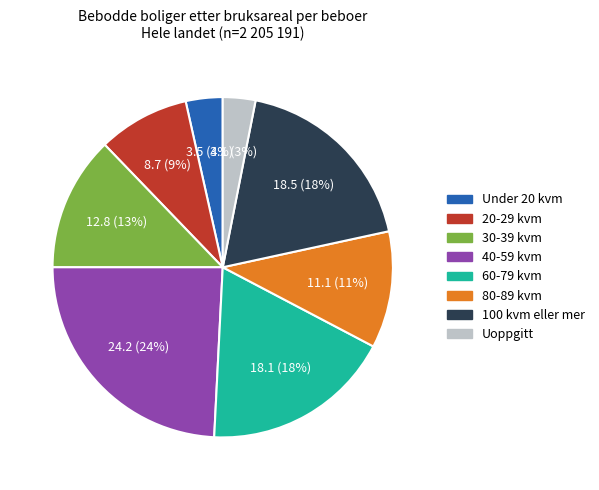

To the nearest percent, what portion does Uoppgitt represent?

3%